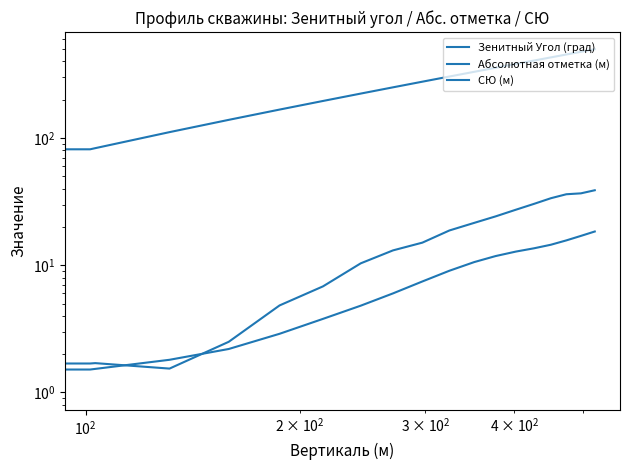

How many categories are shown in the chart?

19